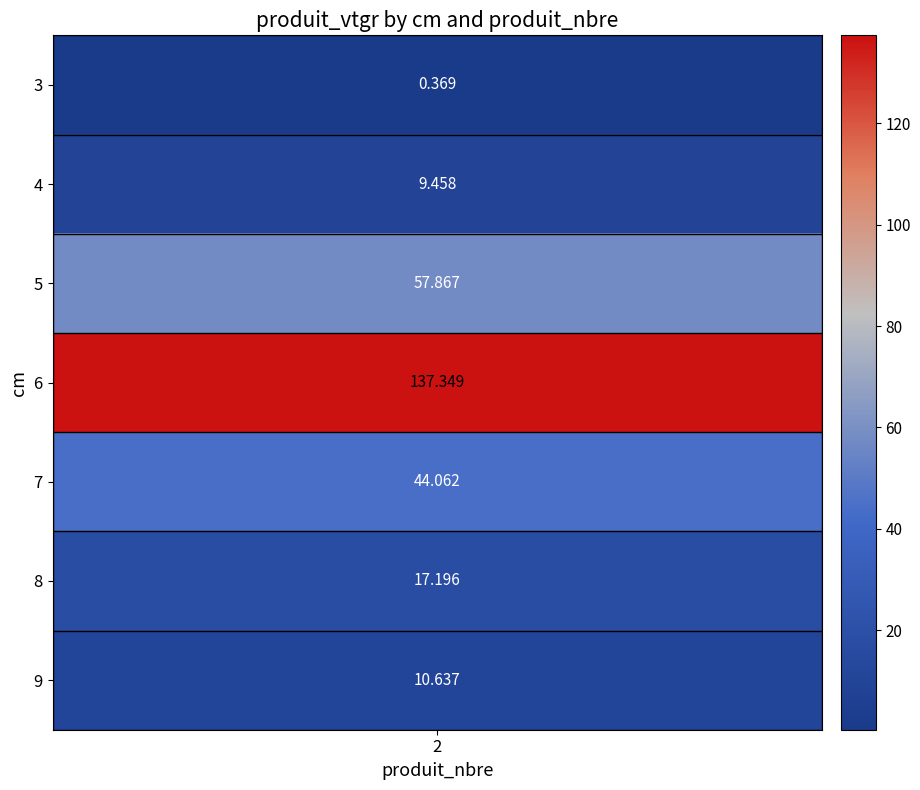

List the labels in order of value, smallest first.

3, 4, 9, 8, 7, 5, 6